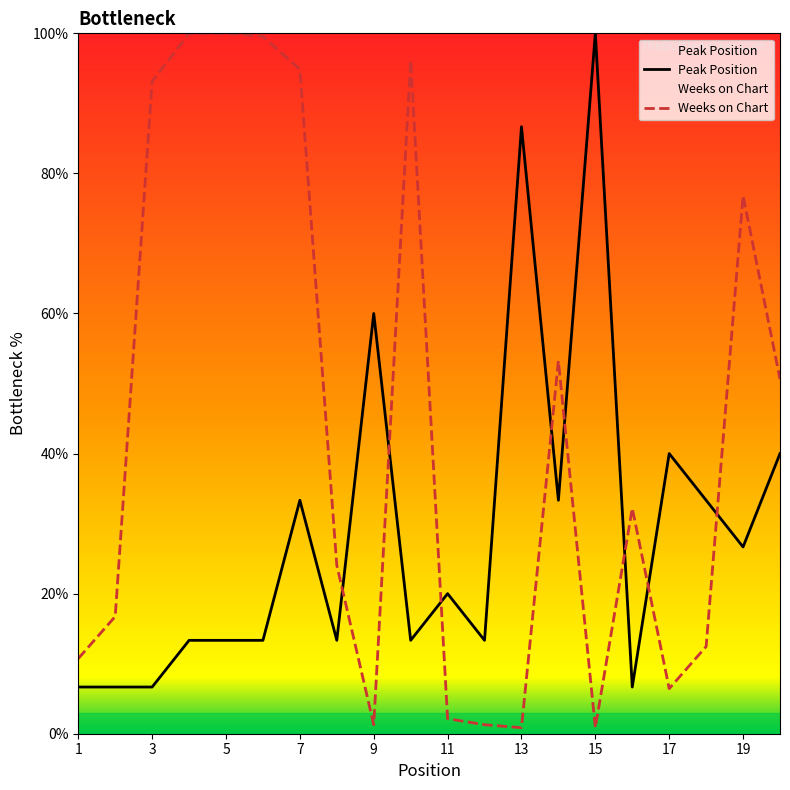

What are all the series names shown in the legend?

Peak Position, Weeks on Chart